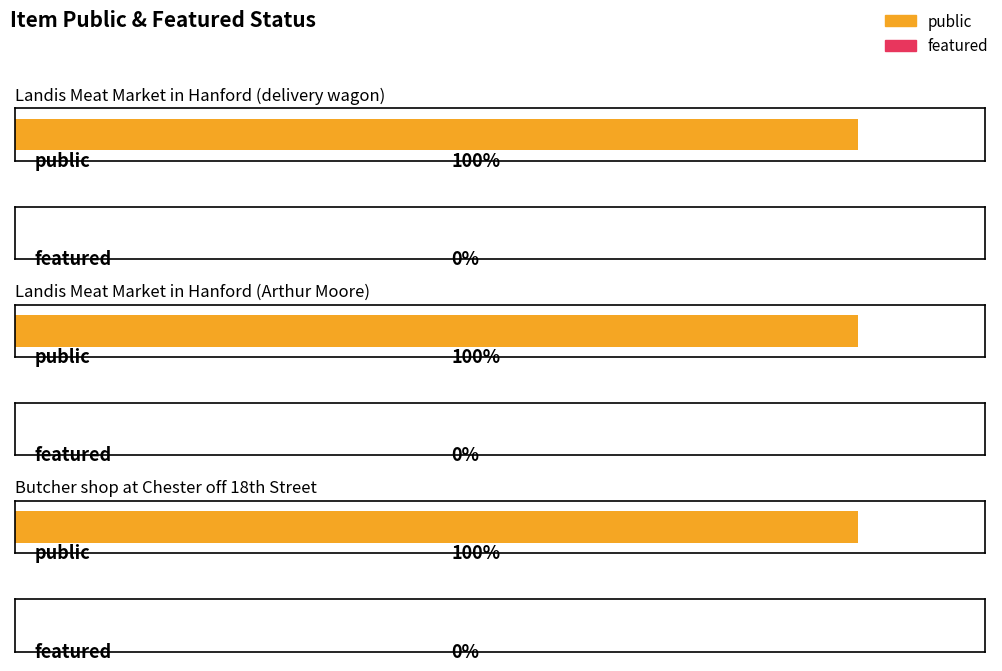

At which label is featured closest to 0?

Landis Meat Market in Hanford (delivery wagon)